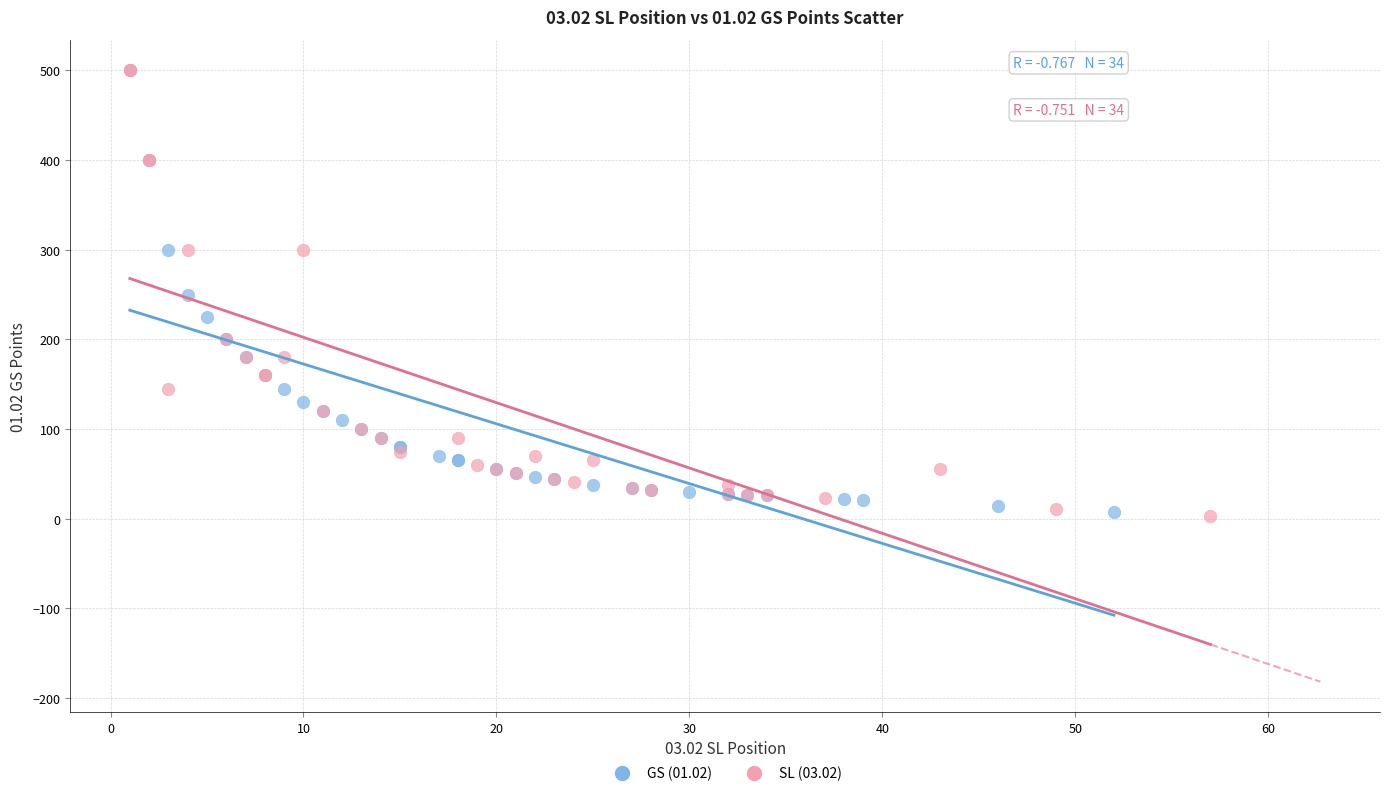

What are all the series names shown in the legend?

GS (01.02), SL (03.02)